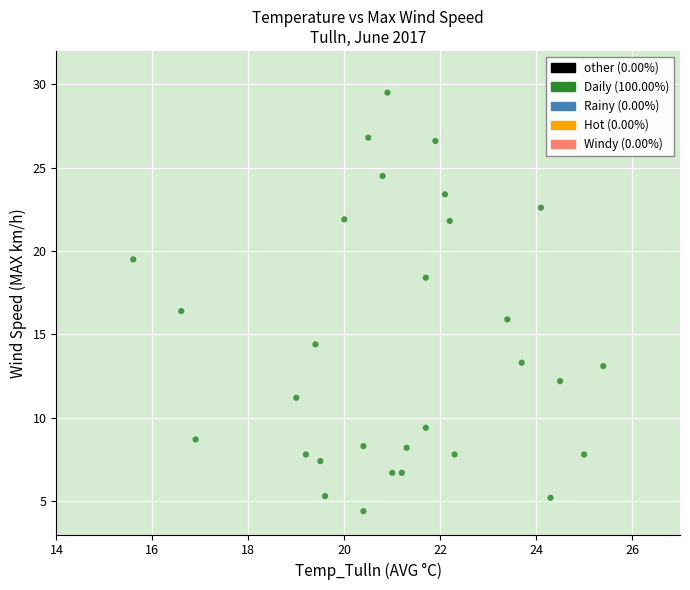

What is the range of X values (max minus min)?

9.8